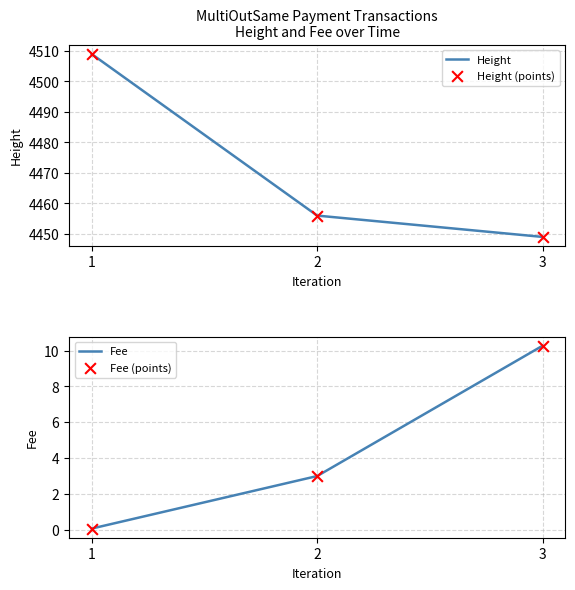

Which series has the largest total across all categories?

Height